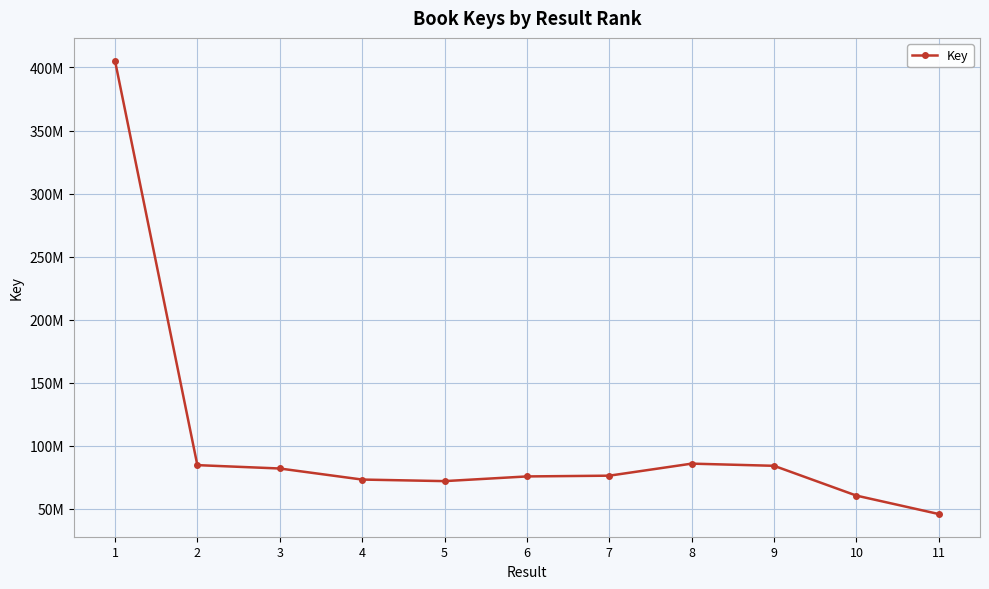

What is the change in value from 3 to 4?

-8775778